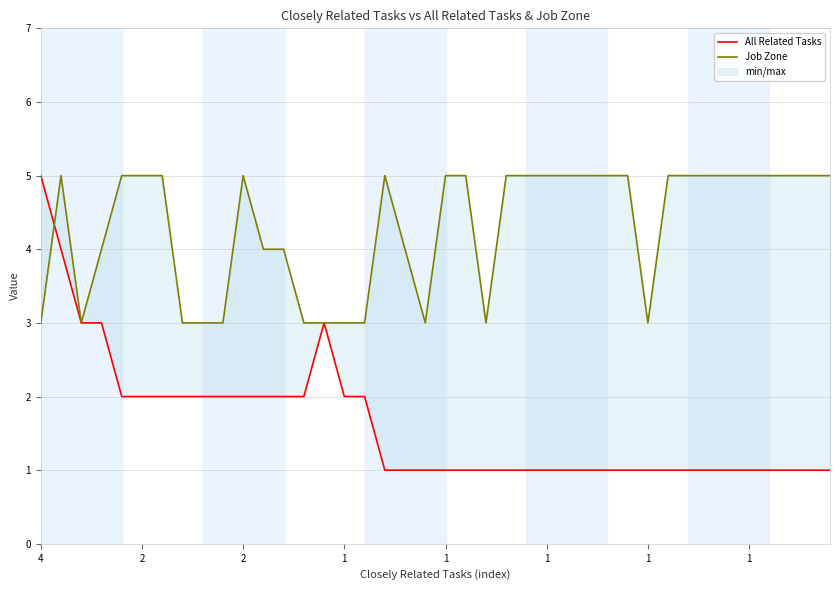

Is the value of All Related Tasks at 37 greater than the value of Job Zone at 32?

No